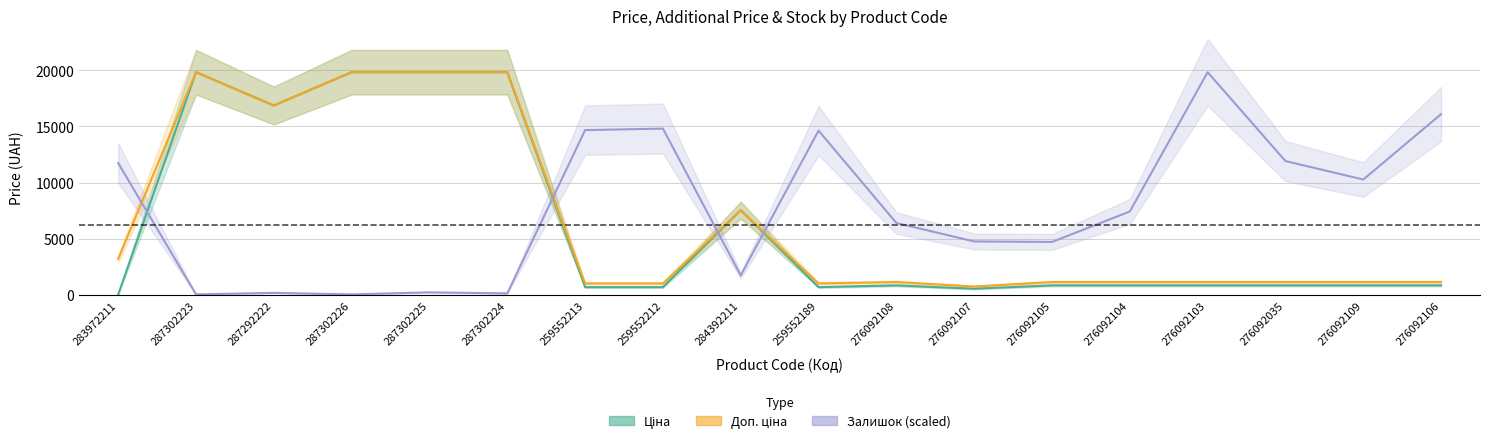

Between 276092104 and 276092035, which series saw the biggest shift?

Залишок (scaled)